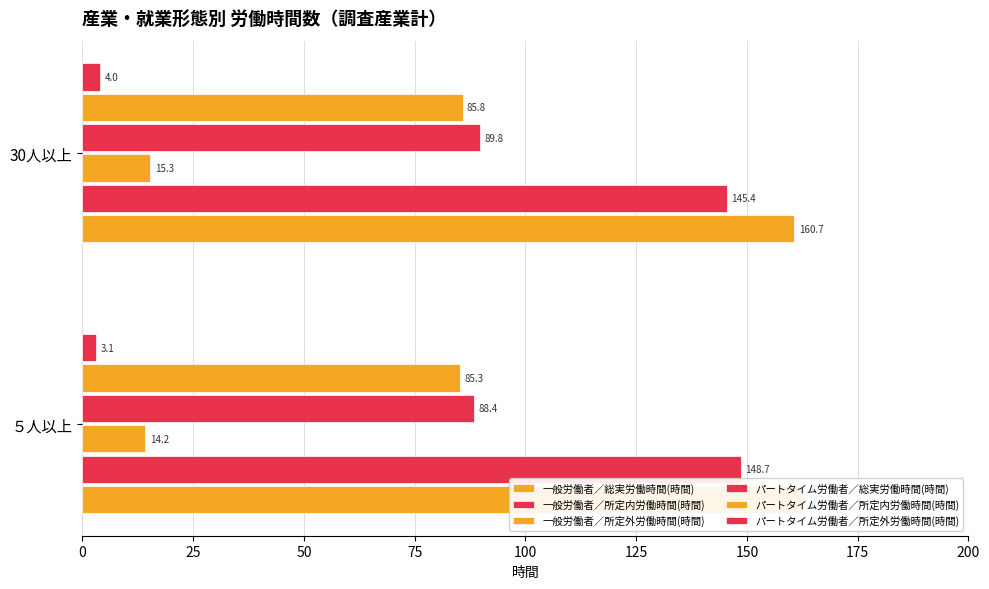

Reading left to right, transcribe all the data shown in this chart.

一般労働者／総実労働時間(時間): 162.9	160.7
一般労働者／所定内労働時間(時間): 148.7	145.4
一般労働者／所定外労働時間(時間): 14.2	15.3
パートタイム労働者／総実労働時間(時間): 88.4	89.8
パートタイム労働者／所定内労働時間(時間): 85.3	85.8
パートタイム労働者／所定外労働時間(時間): 3.1	4.0